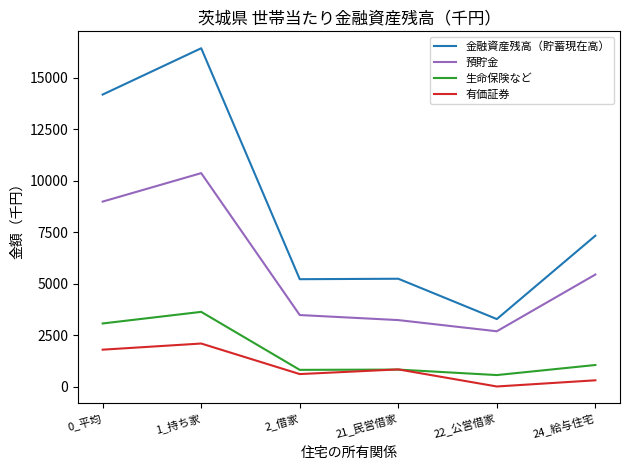

In 金融資産残高（貯蓄現在高）, how many points are higher than both neighbors (excluding endpoints)?

2